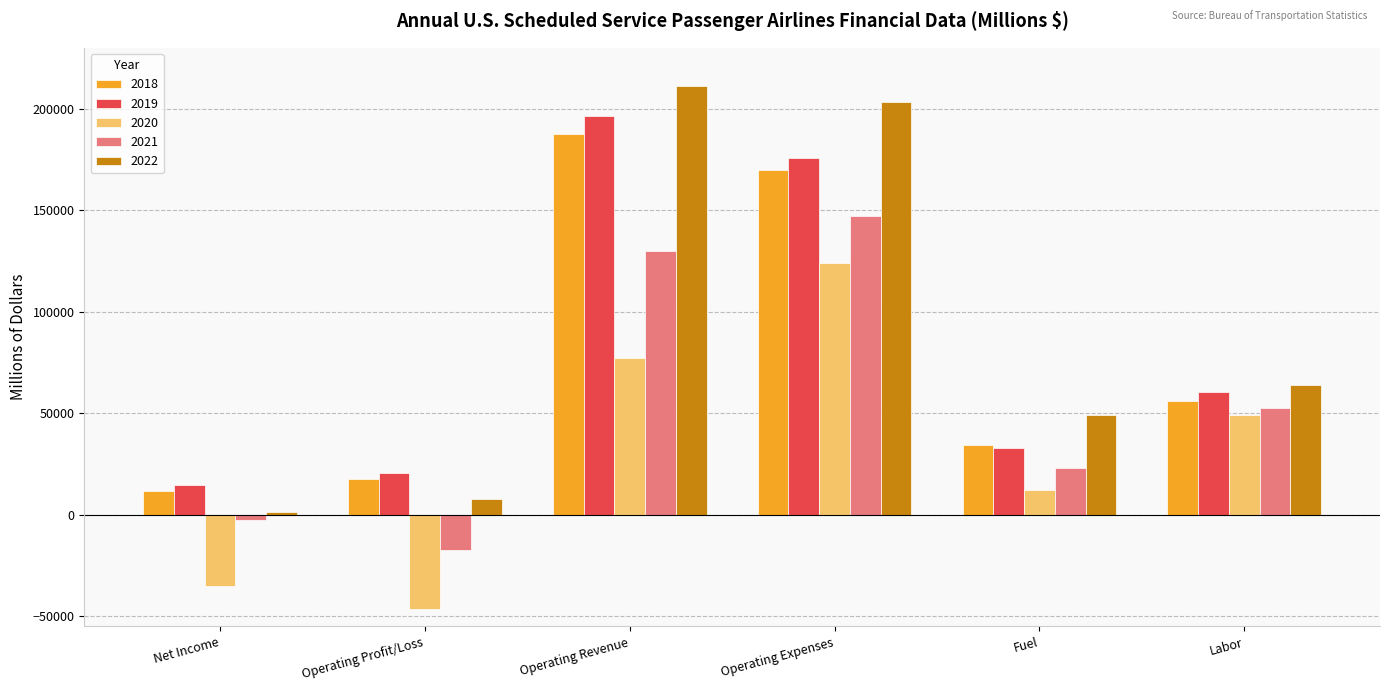

Reading left to right, what are all the values shown in this chart?

2018: Net Income=11774.6	Operating Profit/Loss=17645.9	Operating Revenue=187473.7	Operating Expenses=169827.9	Fuel=34459.9	Labor=56103.6
2019: Net Income=14738.2	Operating Profit/Loss=20745.6	Operating Revenue=196478.2	Operating Expenses=175732.6	Fuel=32814.2	Labor=60459.8
2020: Net Income=-35045.2	Operating Profit/Loss=-46488.1	Operating Revenue=77297.4	Operating Expenses=123785.5	Fuel=12149.0	Labor=49105.6
2021: Net Income=-2768.6	Operating Profit/Loss=-17335.5	Operating Revenue=129993.4	Operating Expenses=147329.0	Fuel=22977.7	Labor=52576.6
2022: Net Income=1590.0	Operating Profit/Loss=7899.4	Operating Revenue=211170.6	Operating Expenses=203271.3	Fuel=49121.1	Labor=63978.0